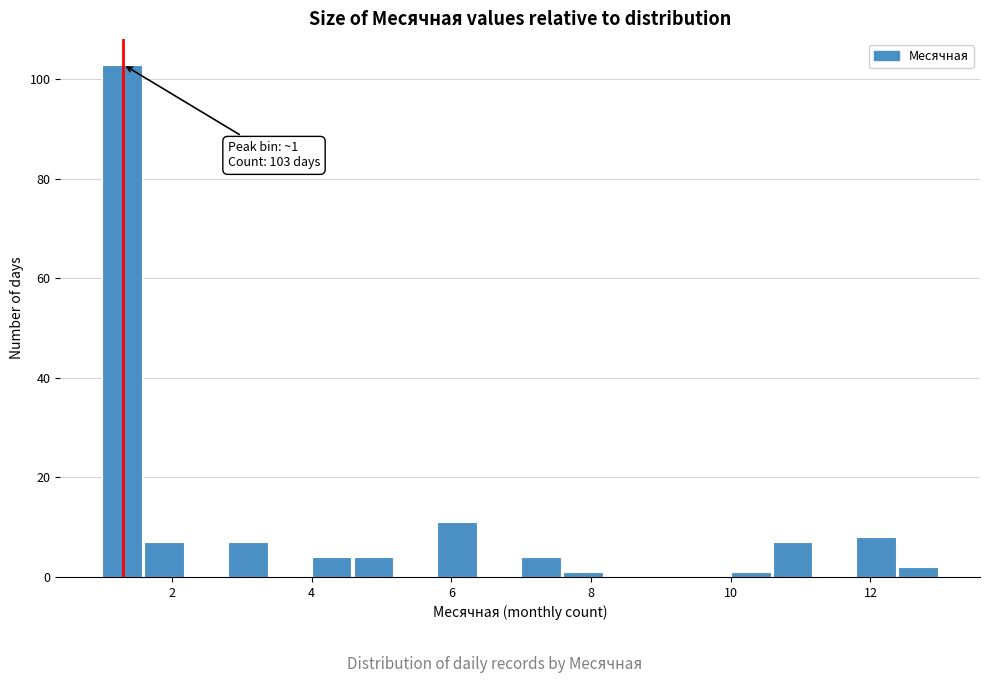

Around what value on the x-axis is the tallest bar? Give the approximate position of its centre, as read against the axis.

1.2